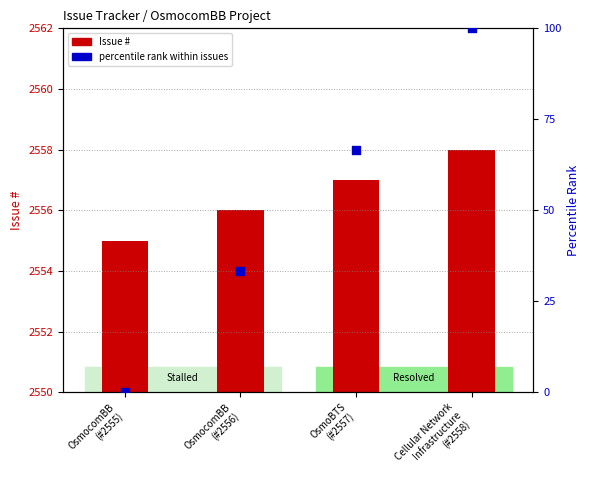

Which series contains the lowest Y value?

percentile rank within issues